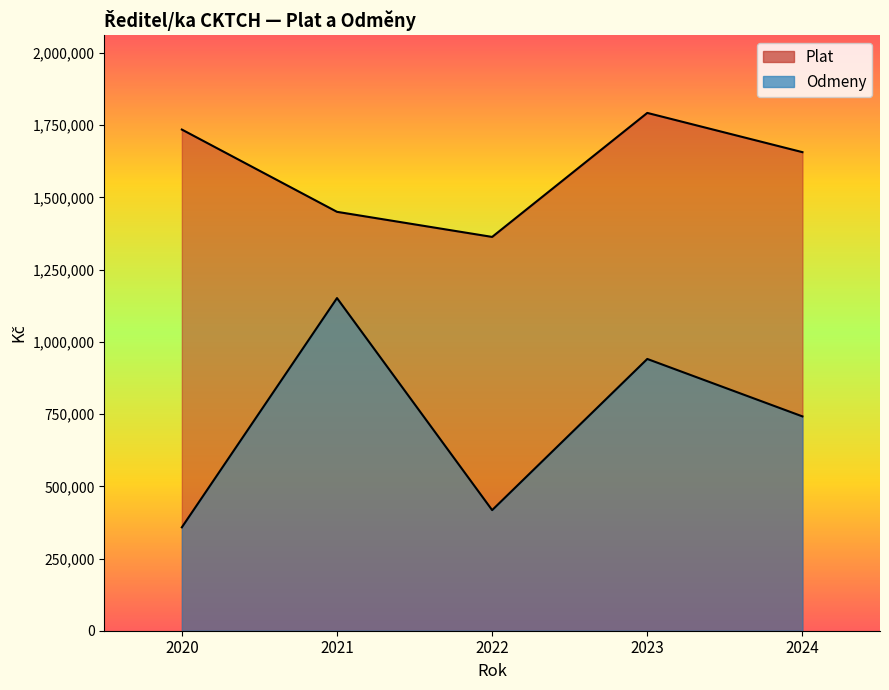

True or false: Plat has a value of 875315 at 2023.

False